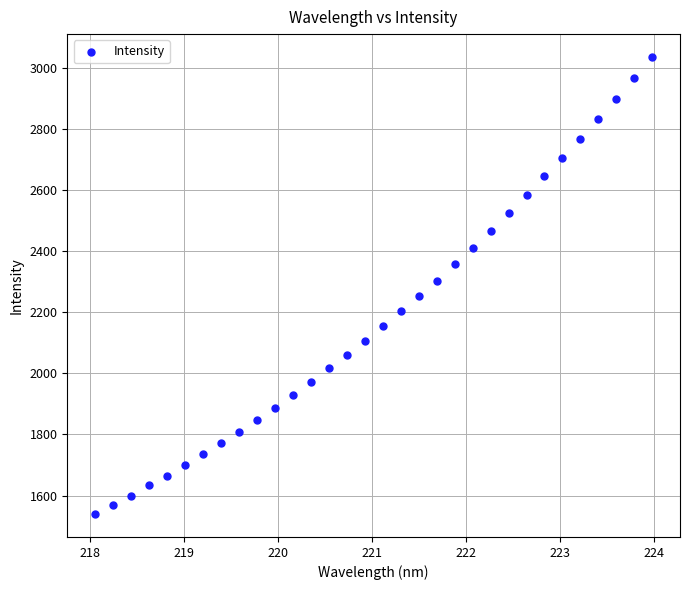

What is the range of Y values (max minus min)?

1496.7